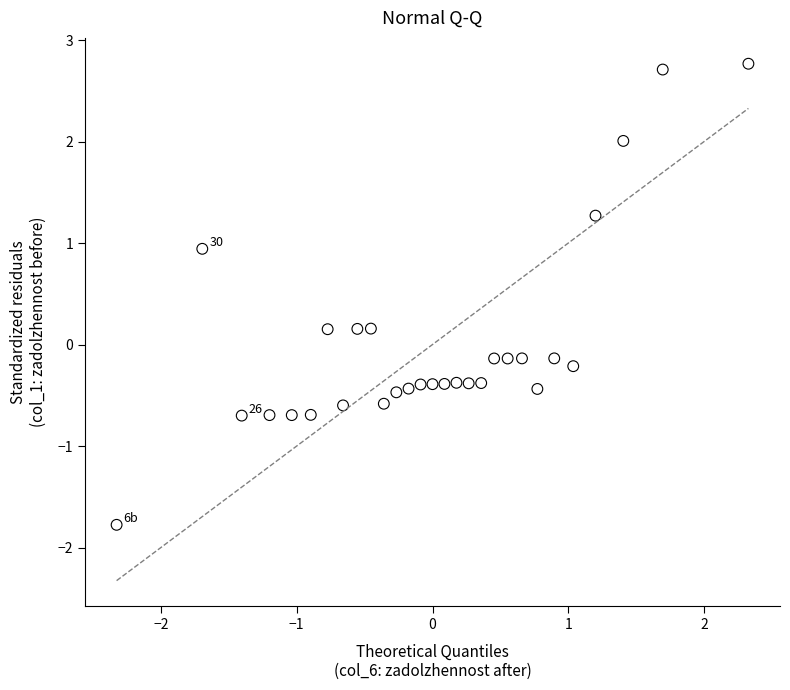

What is the range of Y values (max minus min)?

4.5